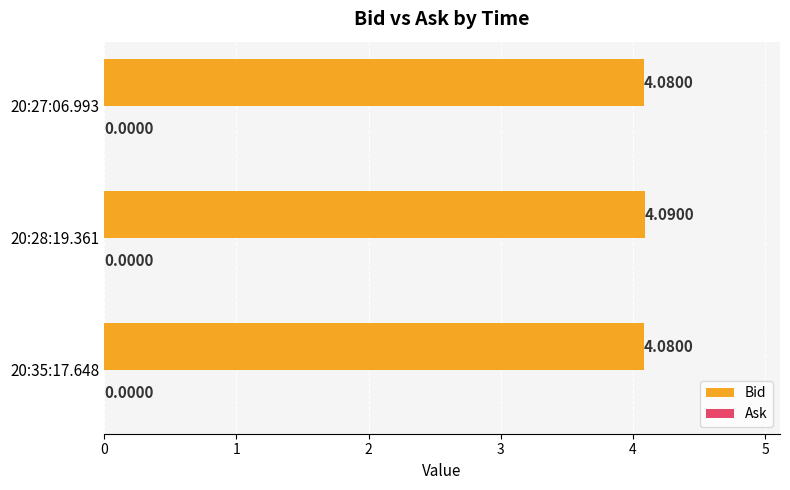

What is the sum of the values at 20:35:17.648 and 20:28:19.361?

8.2